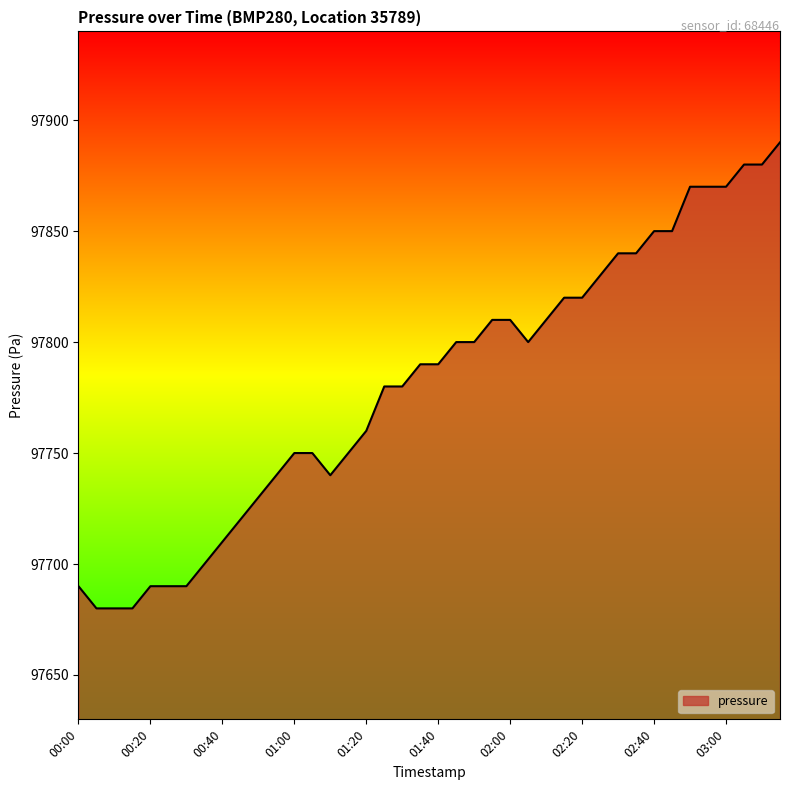

What is the smallest value displayed?

97680